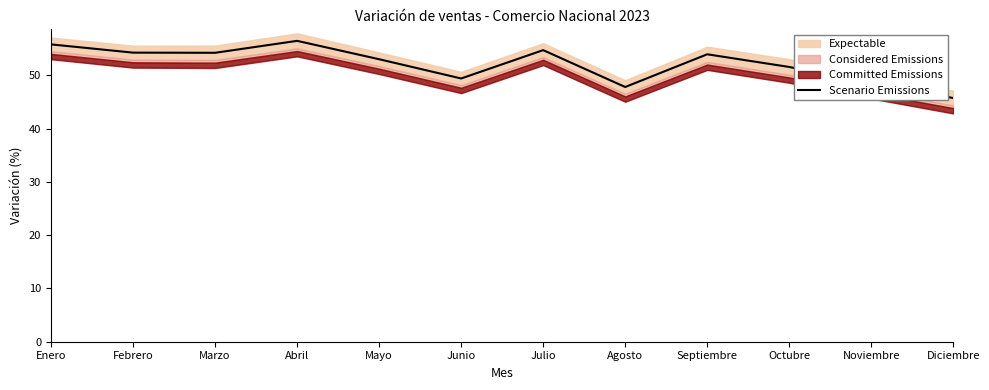

Reading left to right, what are all the values shown in this chart?

Enero=55.8	Febrero=54.3	Marzo=54.2	Abril=56.5	Mayo=53.0	Junio=49.4	Julio=54.7	Agosto=47.8	Septiembre=53.9	Octubre=51.6	Noviembre=48.5	Diciembre=45.7